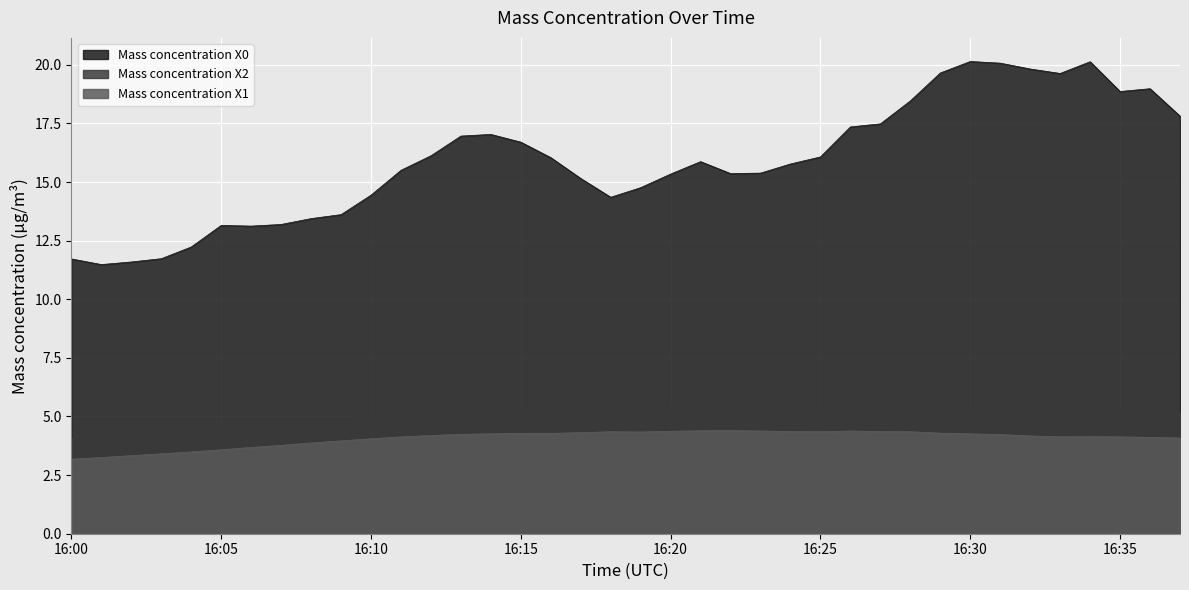

What is the difference between the highest and lowest values at 16:07?

9.4